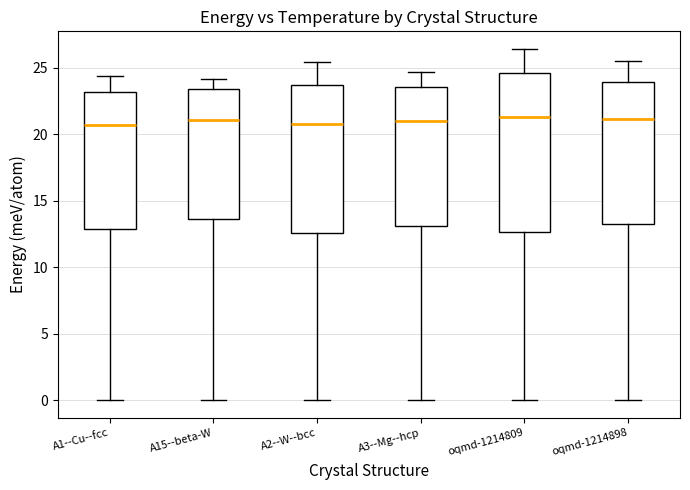

Reading left to right, transcribe this box plot: for each box, give where its median line is, the range the box spans, and where its two whiskers end, as read against the y-axis. The values are not printed on the chart, so give them approximately, as read against the axis.

A1--Cu--fcc: median 20.5, box 13.0 to 23.0, whiskers 0.0 to 24.5
A15--beta-W: median 21.0, box 13.5 to 23.5, whiskers 0.0 to 24.0
A2--W--bcc: median 20.5, box 12.5 to 23.5, whiskers 0.0 to 25.5
A3--Mg--hcp: median 21.0, box 13.0 to 23.5, whiskers 0.0 to 24.5
oqmd-1214809: median 21.5, box 12.5 to 24.5, whiskers 0.0 to 26.5
oqmd-1214898: median 21.0, box 13.0 to 24.0, whiskers 0.0 to 25.5